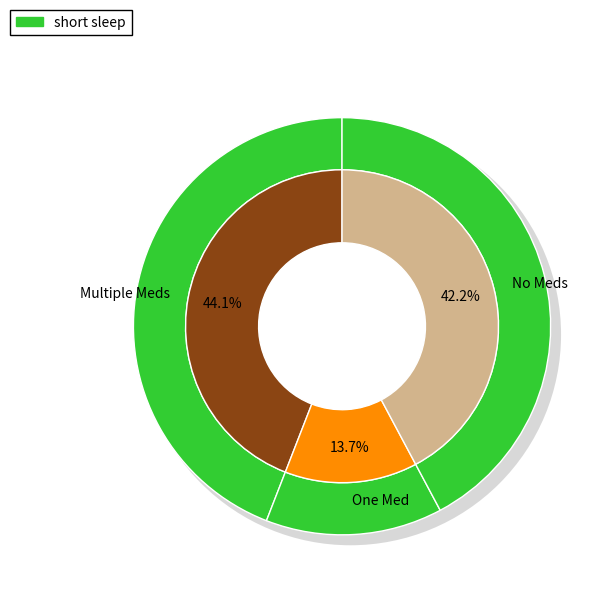

True or false: minute 1 accounts for 6% of the total.

False